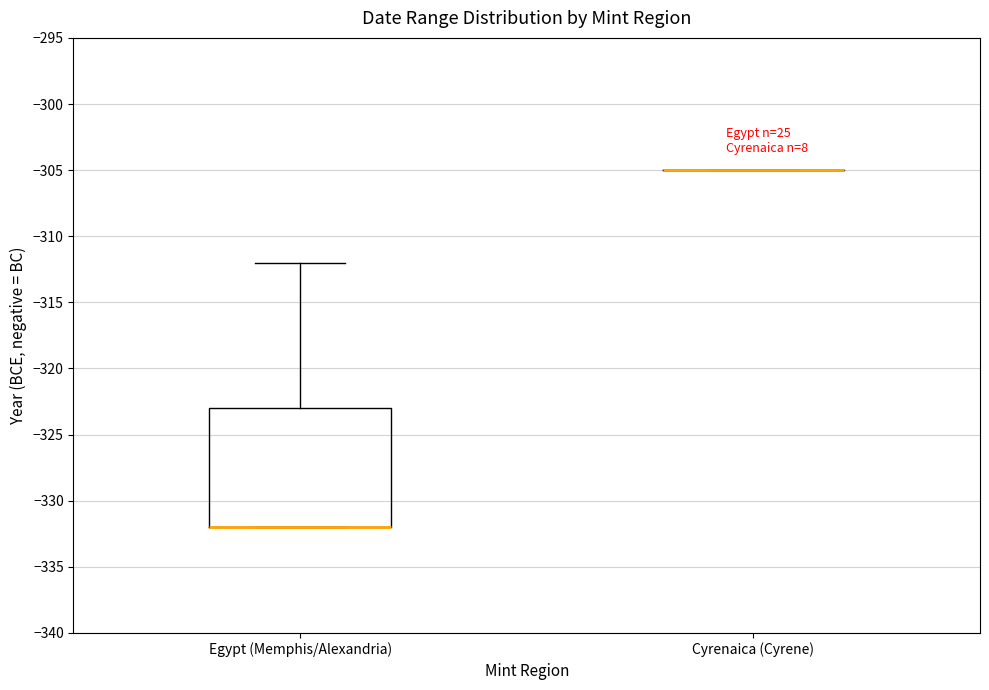

Comparing the boxes themselves (not the whiskers), which one is the tallest?

Egypt (Memphis/Alexandria)